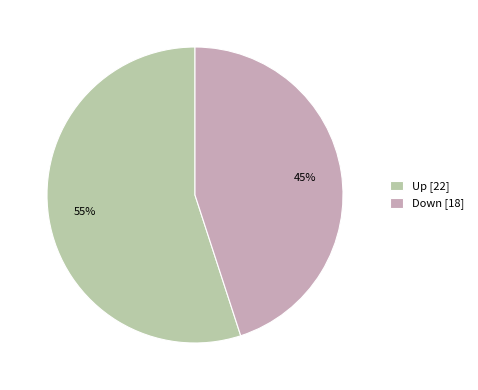

To the nearest percent, what is the difference between the largest and smallest slice percentages?

10%